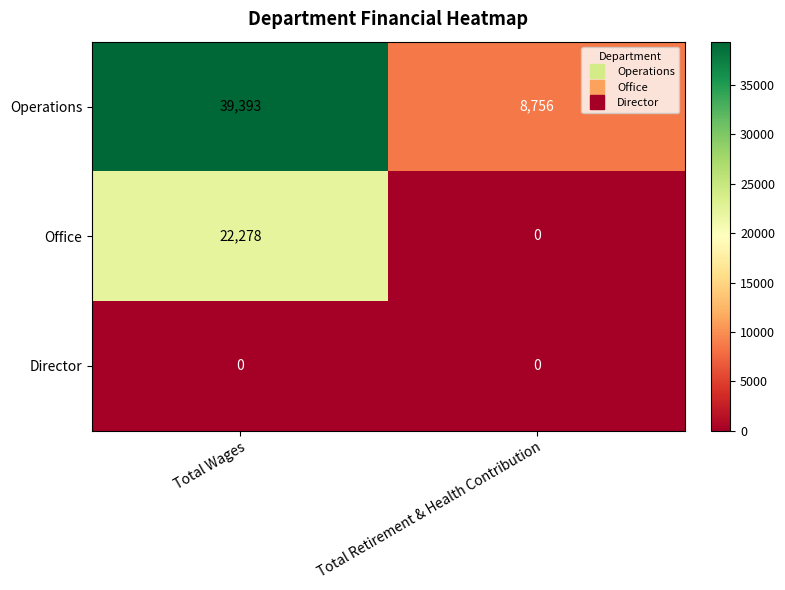

At which category is the sum across all series the highest?

Total Wages